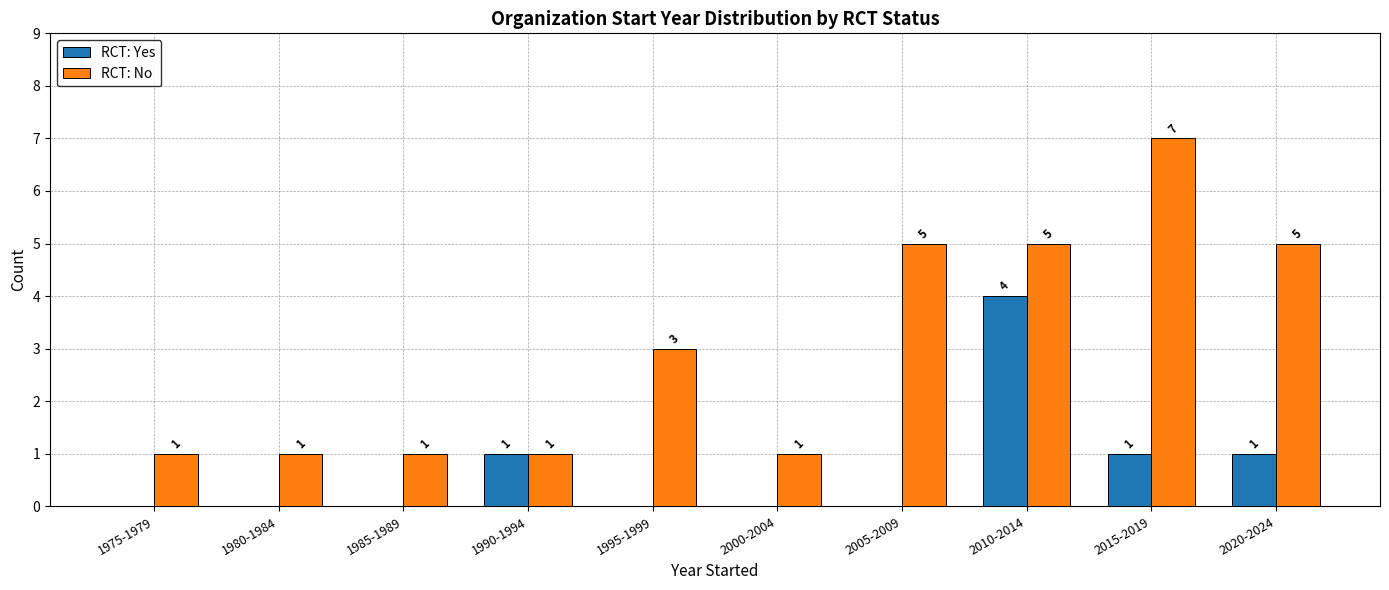

Reading left to right, list all the values displayed in this chart.

RCT: Yes: 1975-1979=0	1980-1984=0	1985-1989=0	1990-1994=1	1995-1999=0	2000-2004=0	2005-2009=0	2010-2014=4	2015-2019=1	2020-2024=1
RCT: No: 1975-1979=1	1980-1984=1	1985-1989=1	1990-1994=1	1995-1999=3	2000-2004=1	2005-2009=5	2010-2014=5	2015-2019=7	2020-2024=5